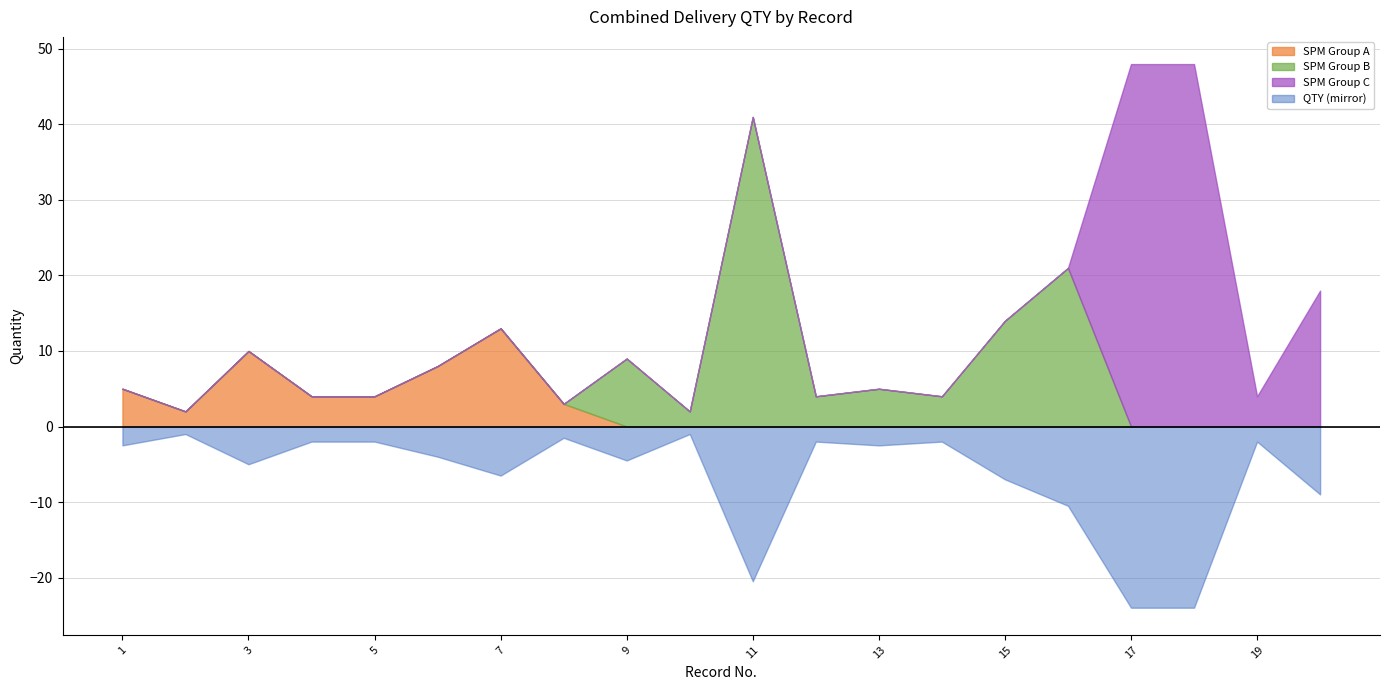

True or false: SPM Group C and SPM Group A intersect in this chart.

False